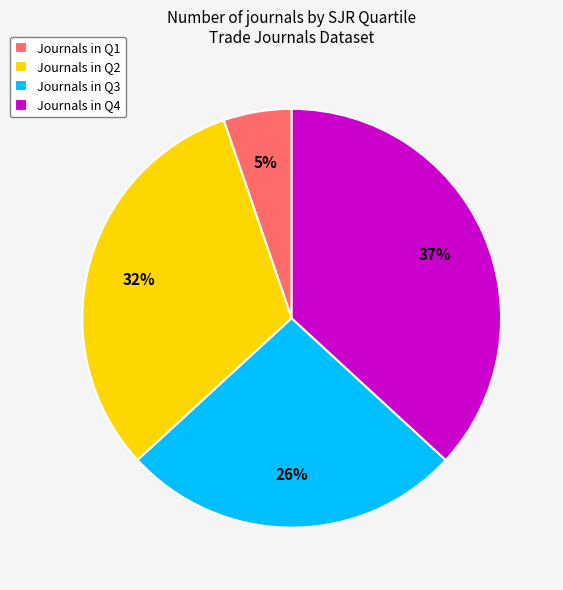

To the nearest percent, what portion does Journals in Q1 represent?

5%